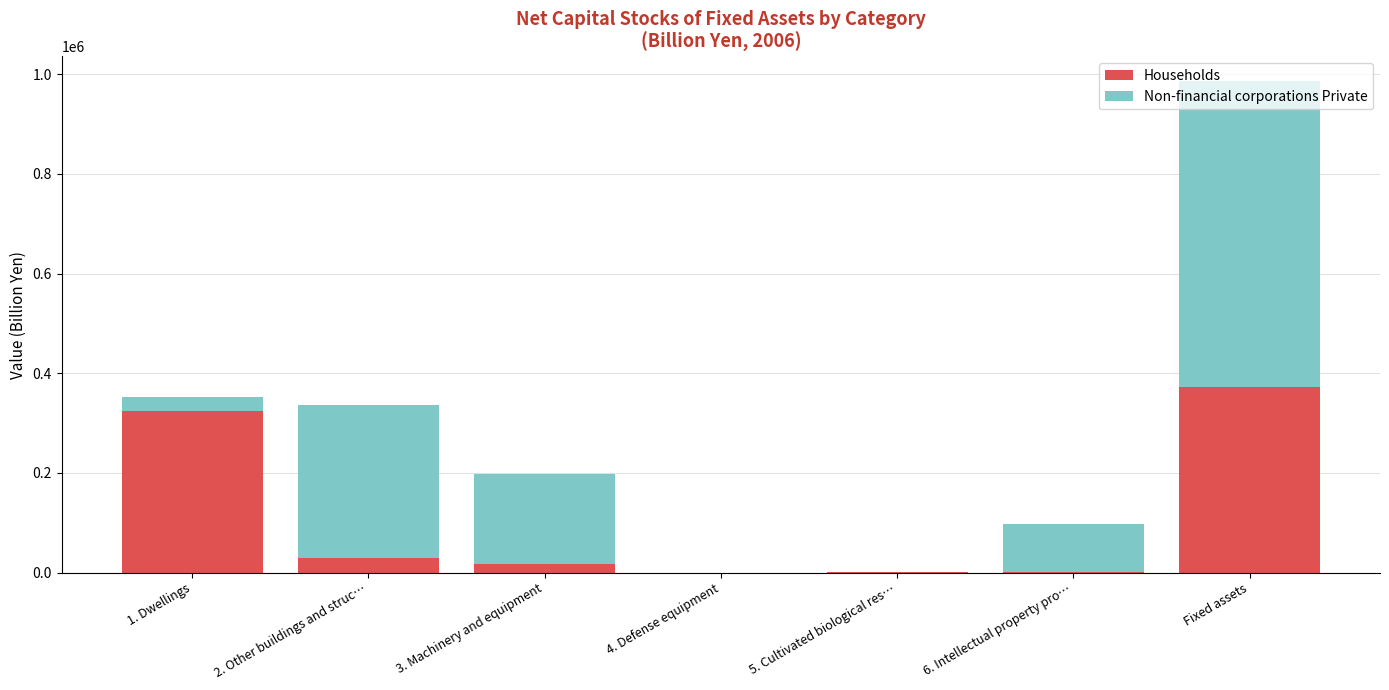

At which category is the sum across all series the highest?

Fixed assets